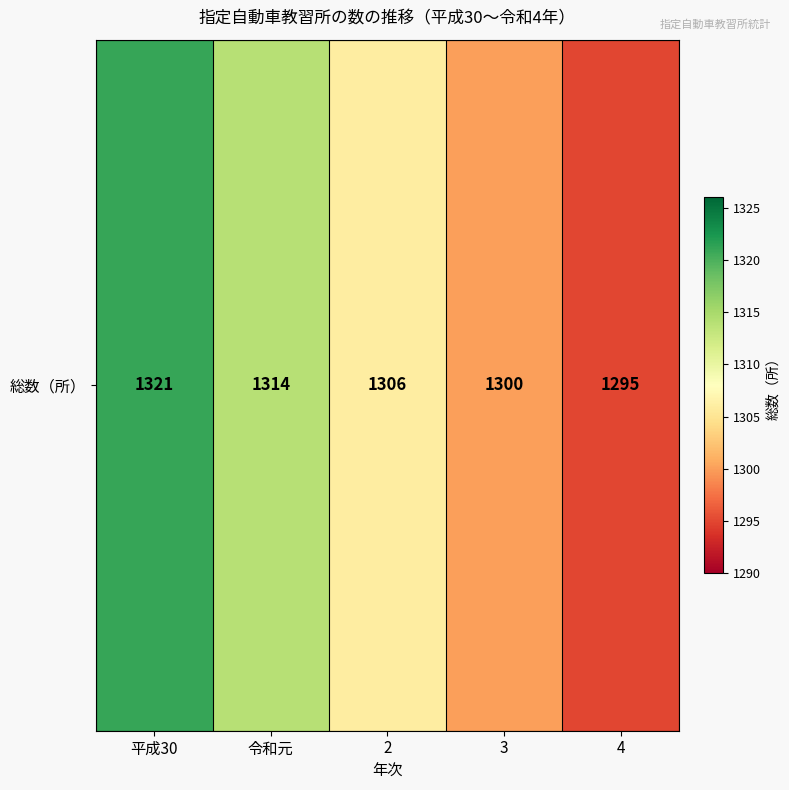

The chart shows a value of 1314 at 令和元. True or false?

True